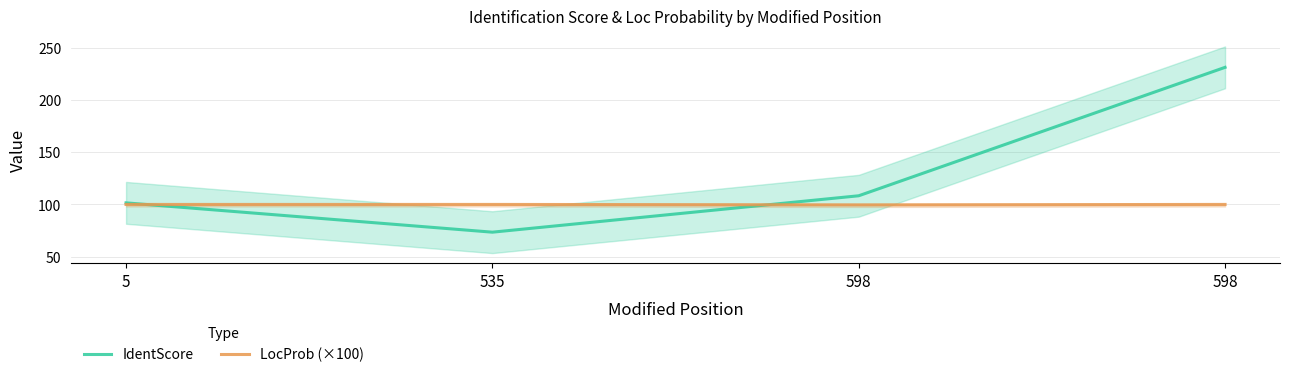

Where is IdentScore nearest to the value 152?

598